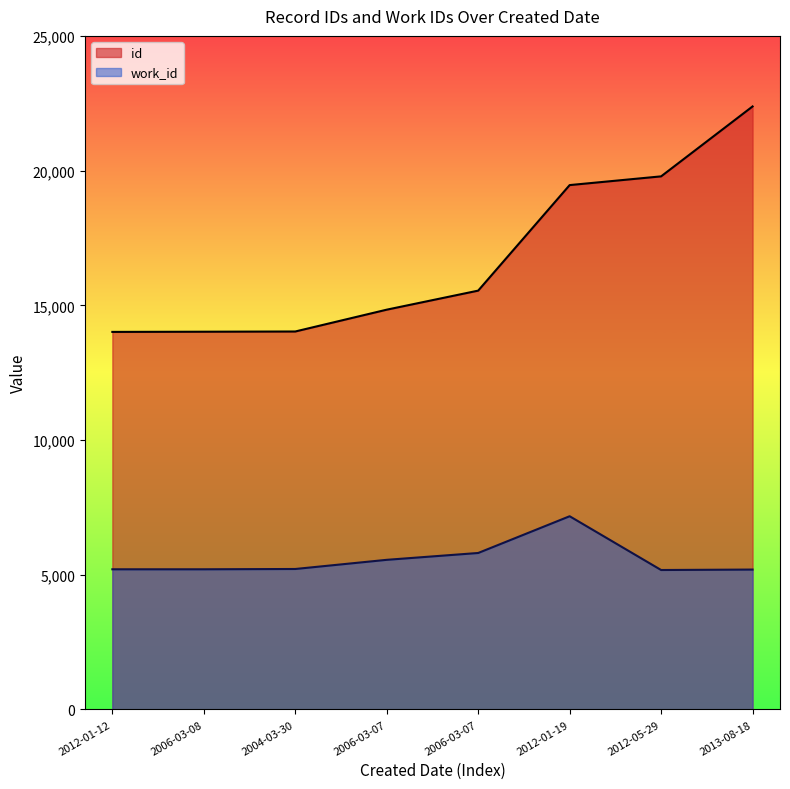

Rank the series by their maximum value, from lowest to highest.

work_id, id